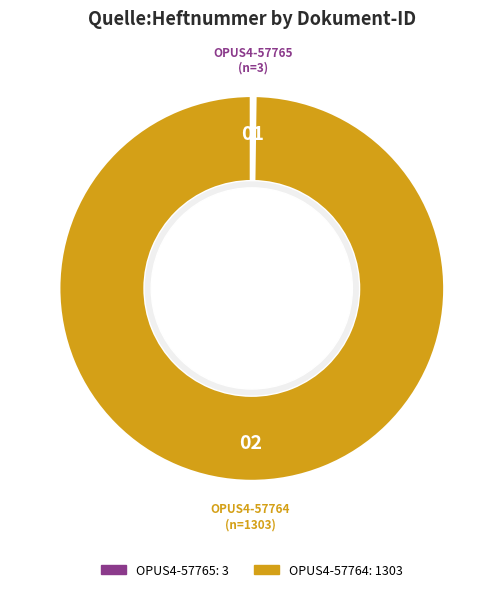

Is there a majority slice in this chart?

Yes